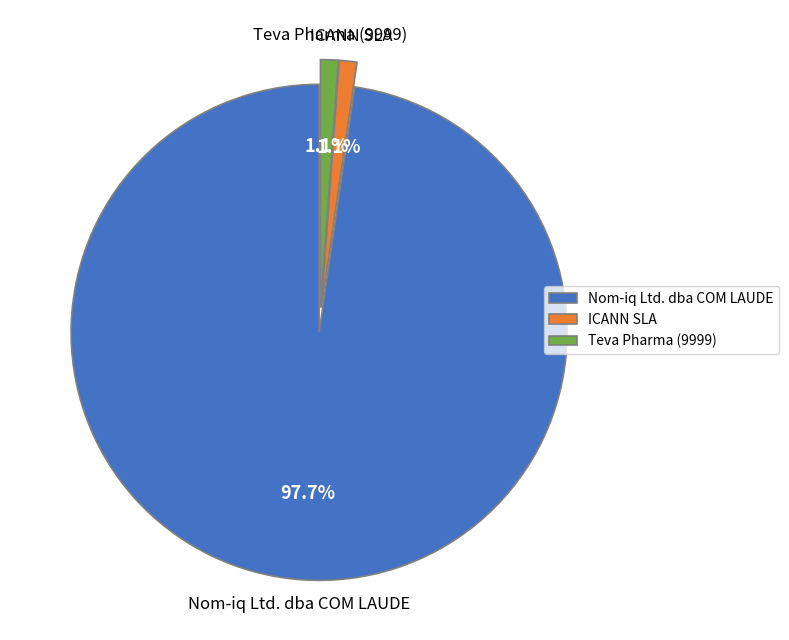

Combined, do Nom-iq Ltd. dba COM LAUDE and ICANN SLA account for over 50%?

Yes